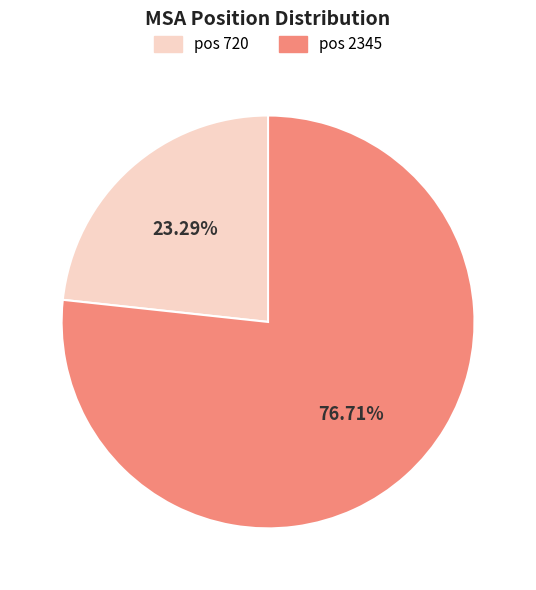

Is there any slice that represents more than half of the pie?

Yes